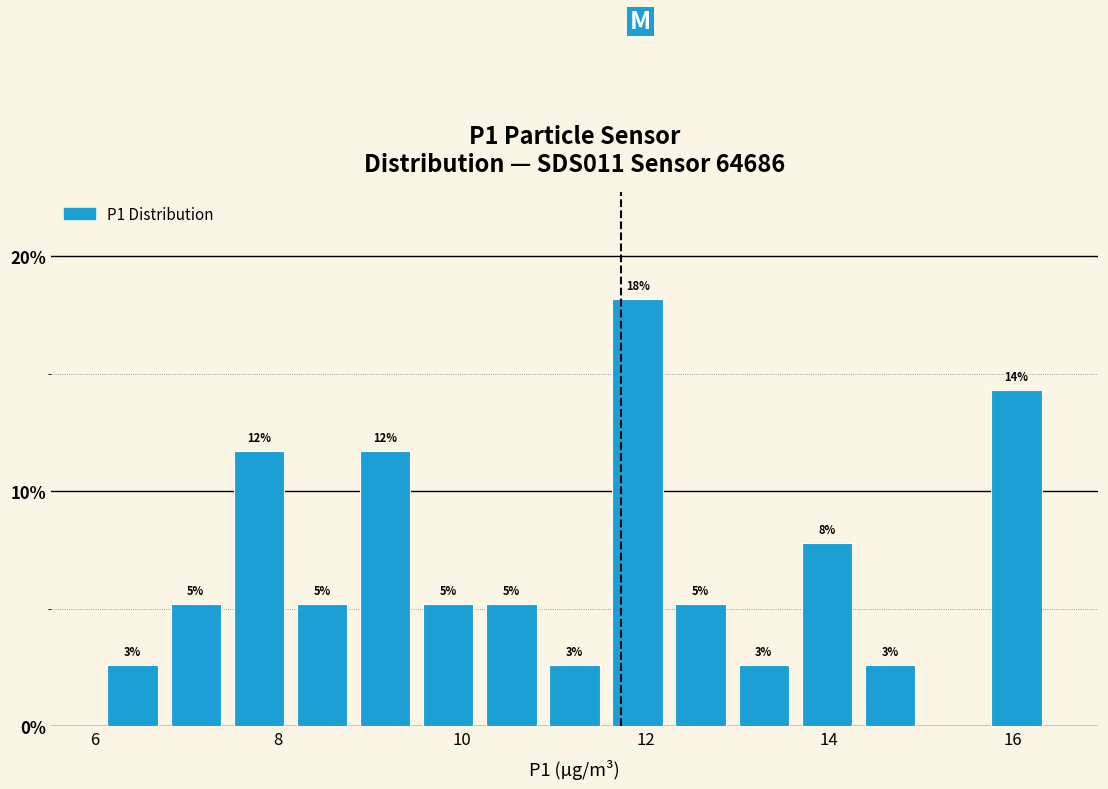

Around what value on the x-axis is the tallest bar? Give the approximate position of its centre, as read against the axis.

12.0